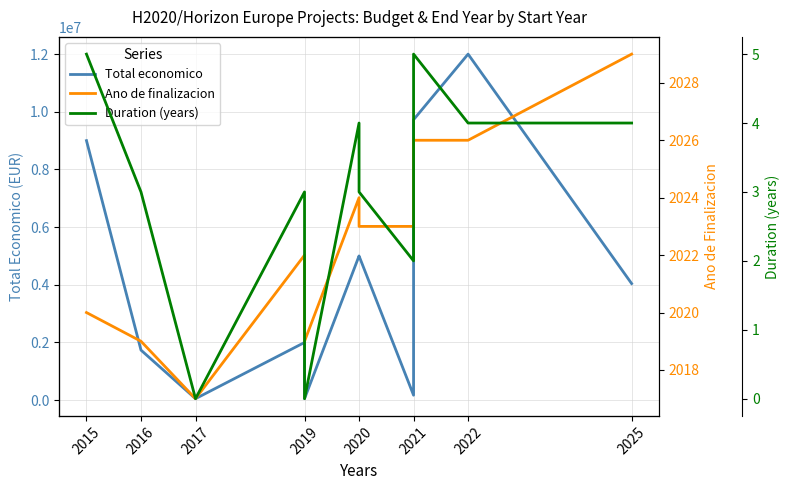

True or false: Duration (years) and Ano de finalizacion intersect in this chart.

False